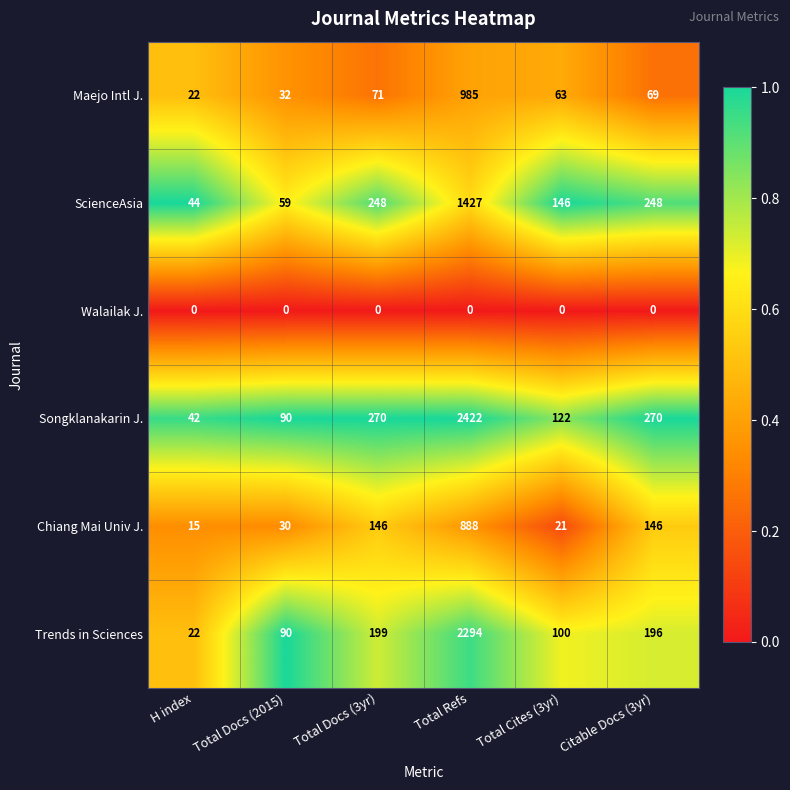

Rank the categories by Trends in Sciences value from lowest to highest.

H index, Total Docs (2015), Total Cites (3yr), Citable Docs (3yr), Total Docs (3yr), Total Refs